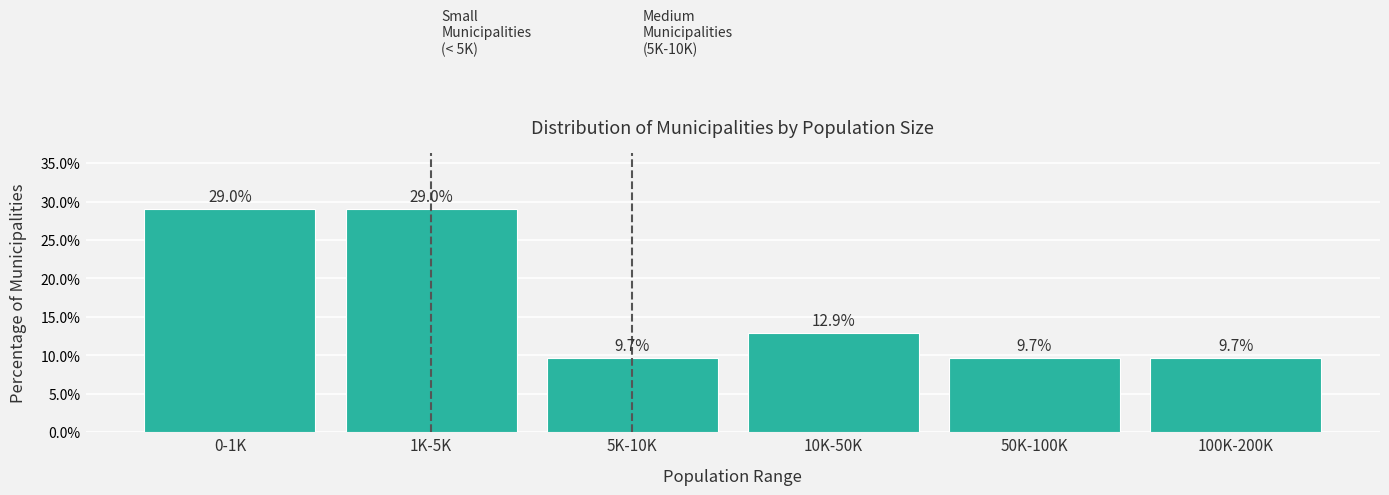

Reading left to right, list all the values displayed in this chart.

29.0	29.0	9.7	12.9	9.7	9.7